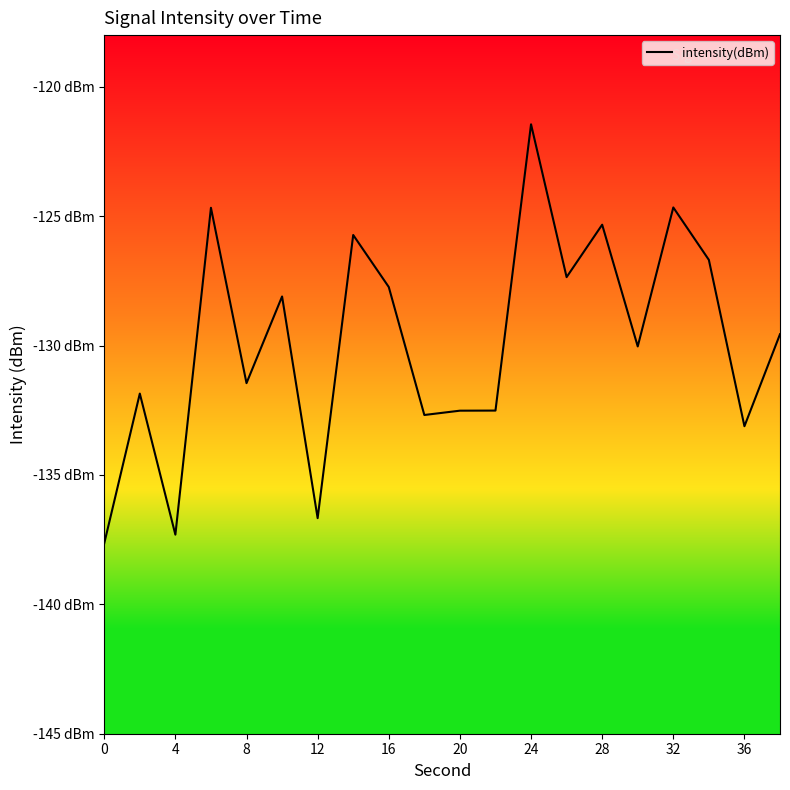

How many points are lower than both their immediate neighbors (excluding endpoints)?

7